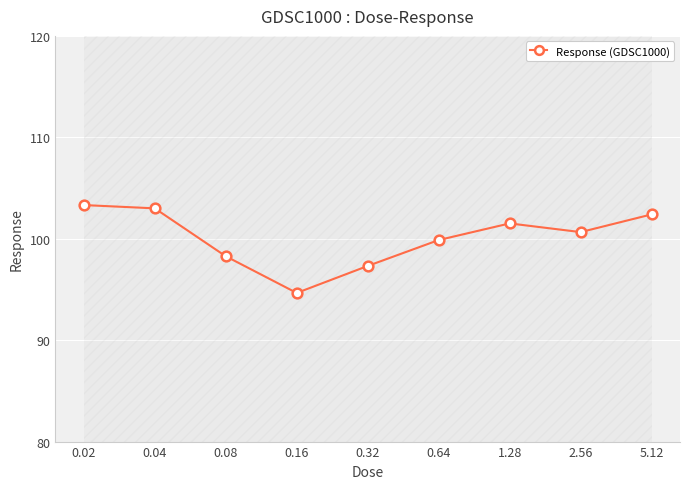

What is the greatest value displayed?

103.3